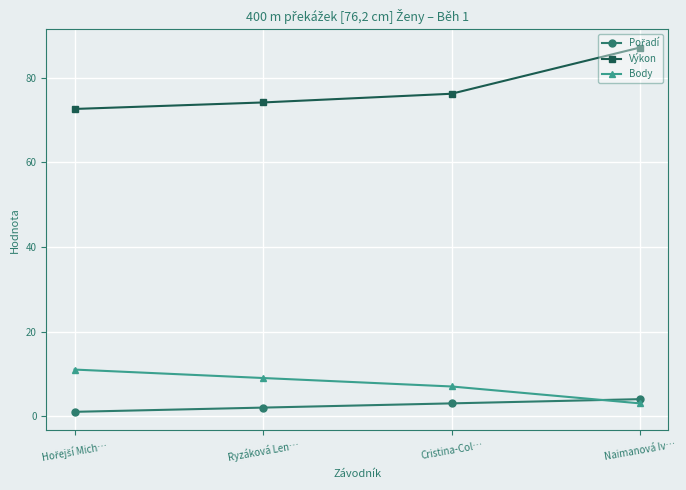

What is the difference between the highest and lowest values at Ryzáková Len…?

72.2